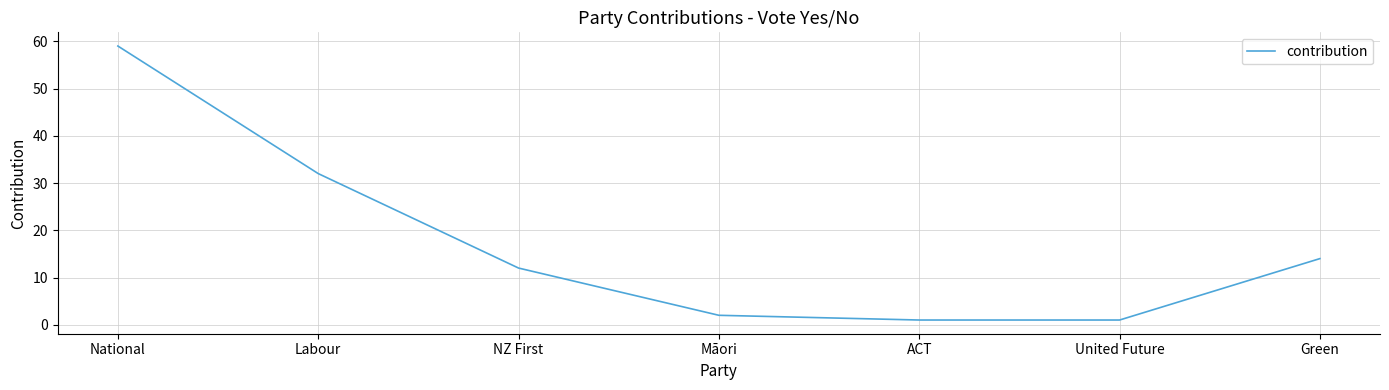

How many values are below 12?

3